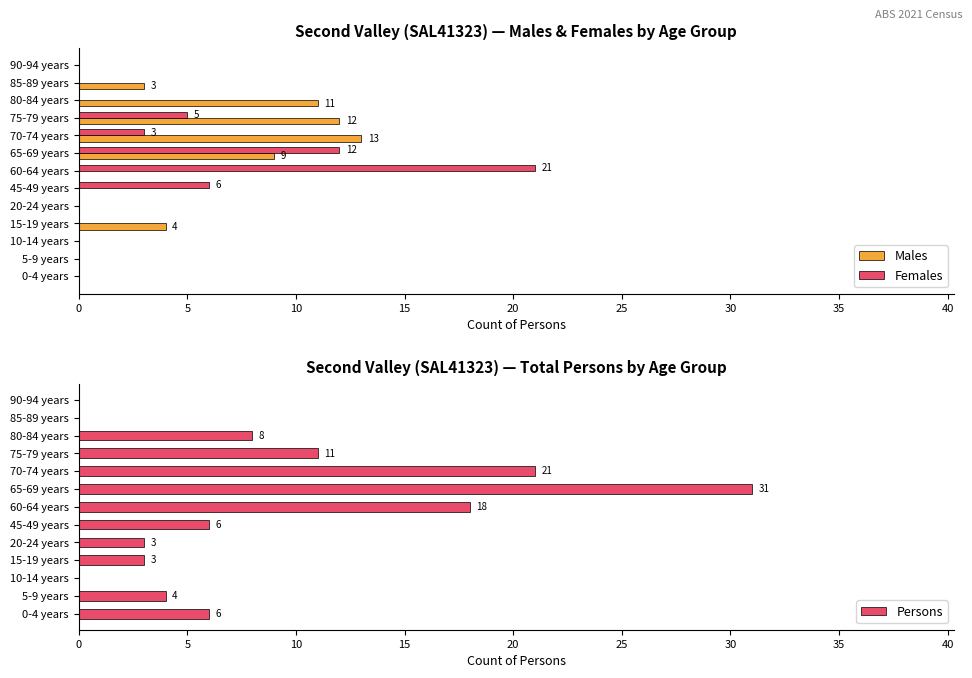

Read the Persons value at 20-24 years, to the nearest 5.

5